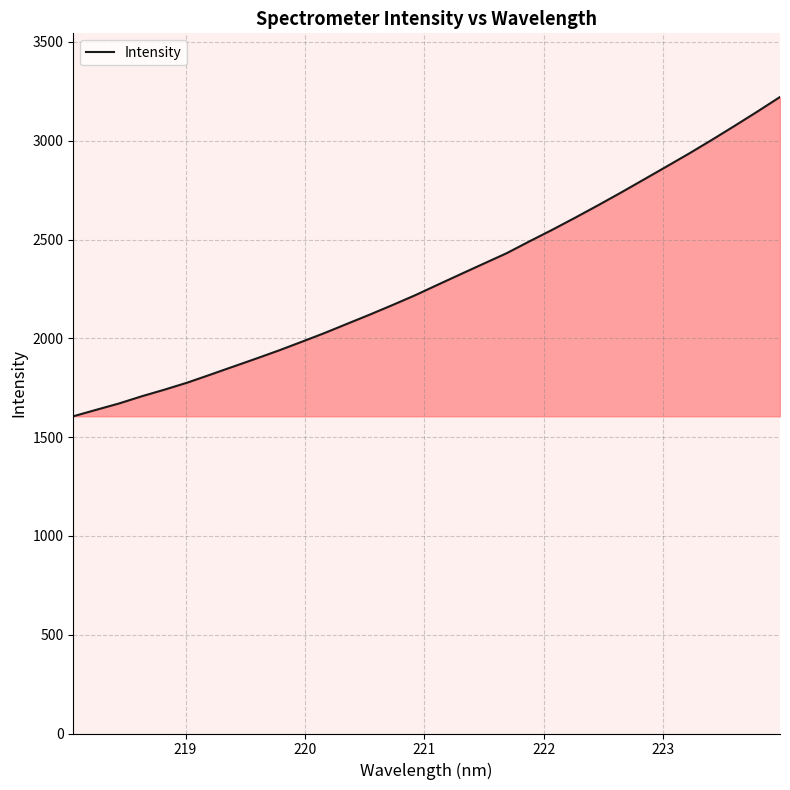

What is the smallest value displayed?

1605.3